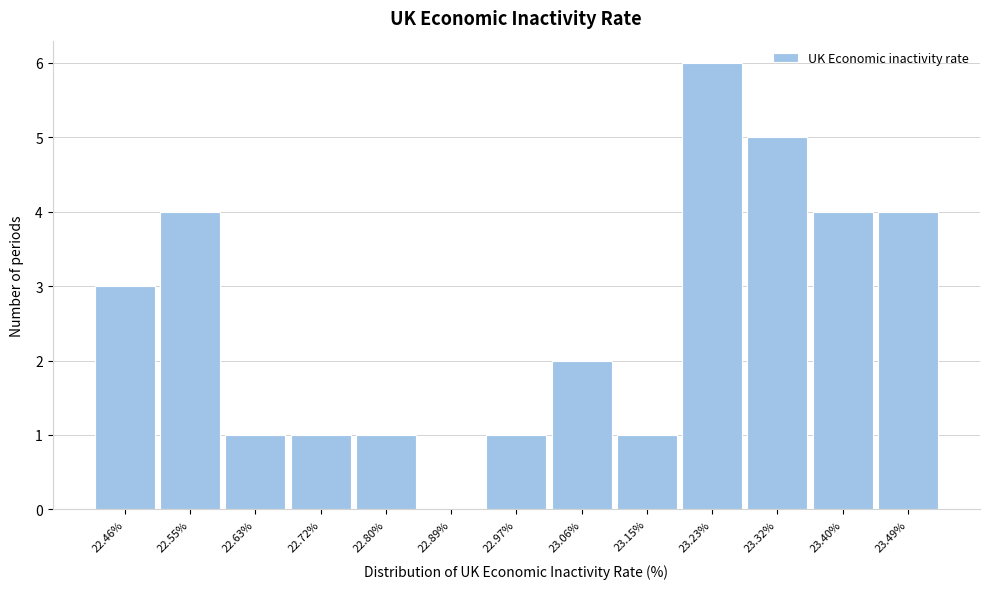

Over which range of the x-axis is the bar tallest?

23.19 to 23.27